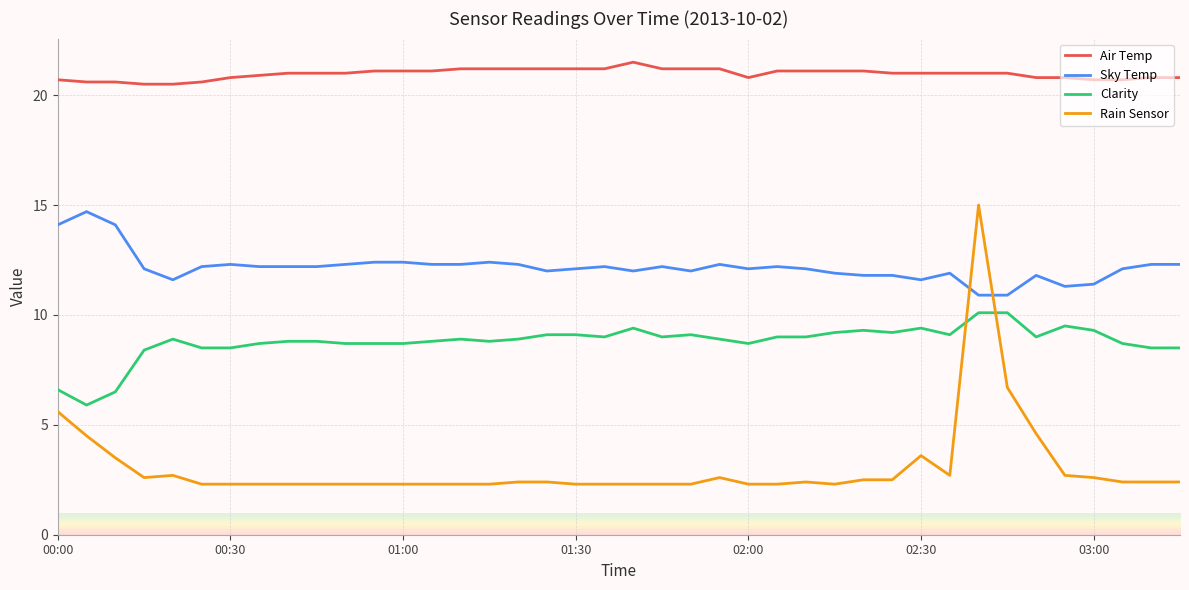

True or false: Sky Temp and Air Temp intersect in this chart.

False